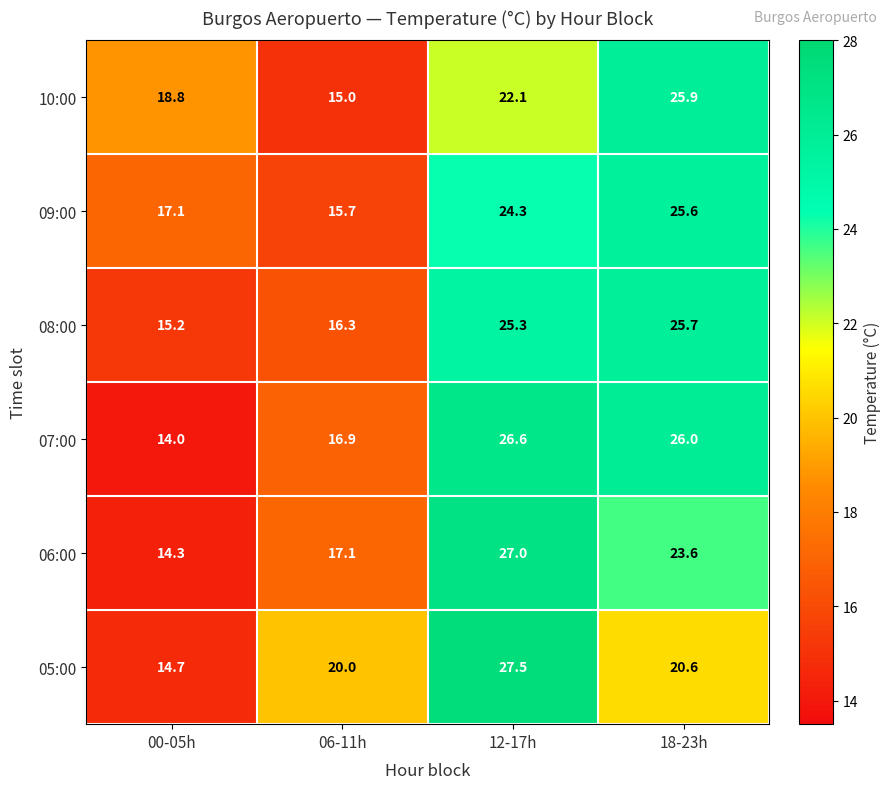

List the series in order of their peak value, highest first.

05:00, 06:00, 07:00, 10:00, 08:00, 09:00